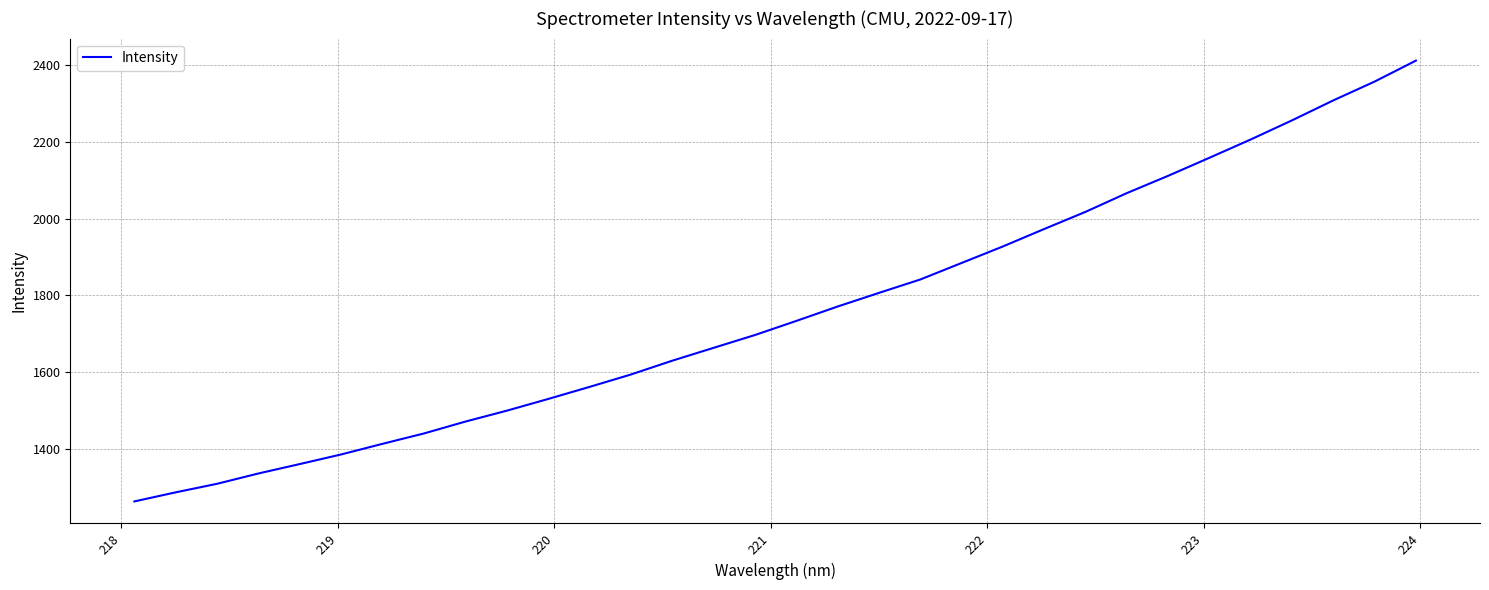

True or false: there are more than 0 points higher than both neighbors.

False